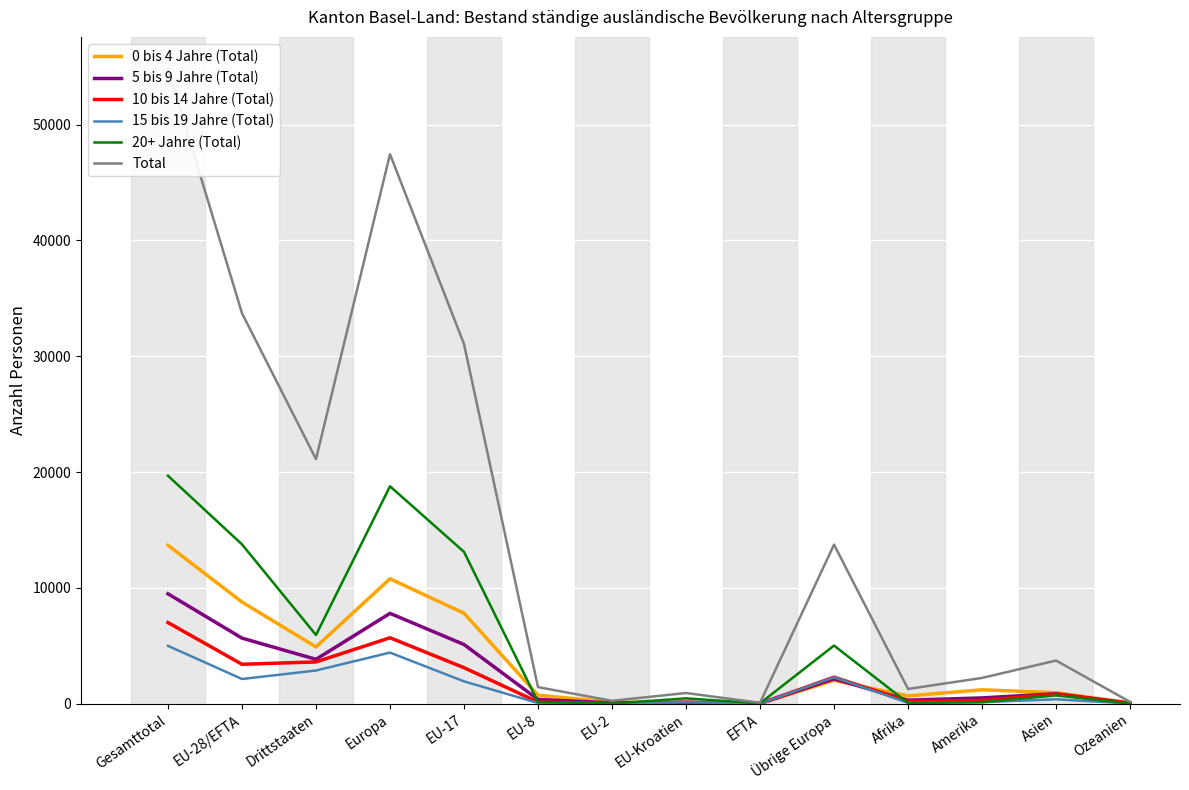

At Afrika, list the series in order from largest to smallest.

Total, 0 bis 4 Jahre (Total), 5 bis 9 Jahre (Total), 10 bis 14 Jahre (Total), 15 bis 19 Jahre (Total), 20+ Jahre (Total)